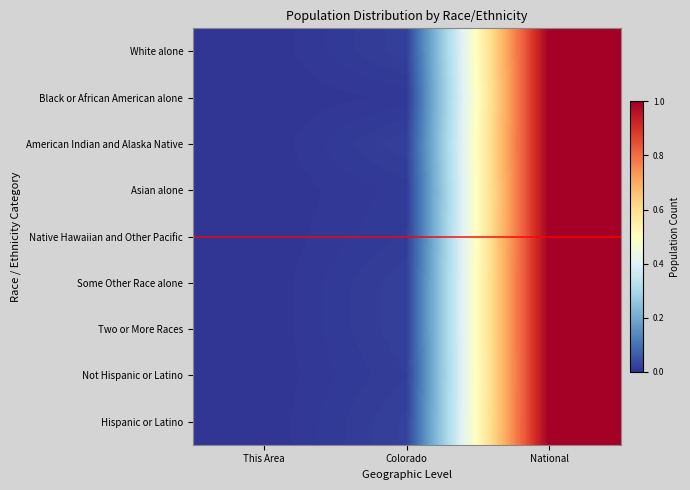

Reading right to left, what are all the values shown in this chart?

White alone: National=1.0	Colorado=0.0	This Area=0.0
Black or African American alone: National=1.0	Colorado=0.0	This Area=0.0
American Indian and Alaska Native: National=1.0	Colorado=0.0	This Area=0.0
Asian alone: National=1.0	Colorado=0.0	This Area=0.0
Native Hawaiian and Other Pacific: National=1.0	Colorado=0.0	This Area=0.0
Some Other Race alone: National=1.0	Colorado=0.0	This Area=0.0
Two or More Races: National=1.0	Colorado=0.0	This Area=0.0
Not Hispanic or Latino: National=1.0	Colorado=0.0	This Area=0.0
Hispanic or Latino: National=1.0	Colorado=0.0	This Area=0.0